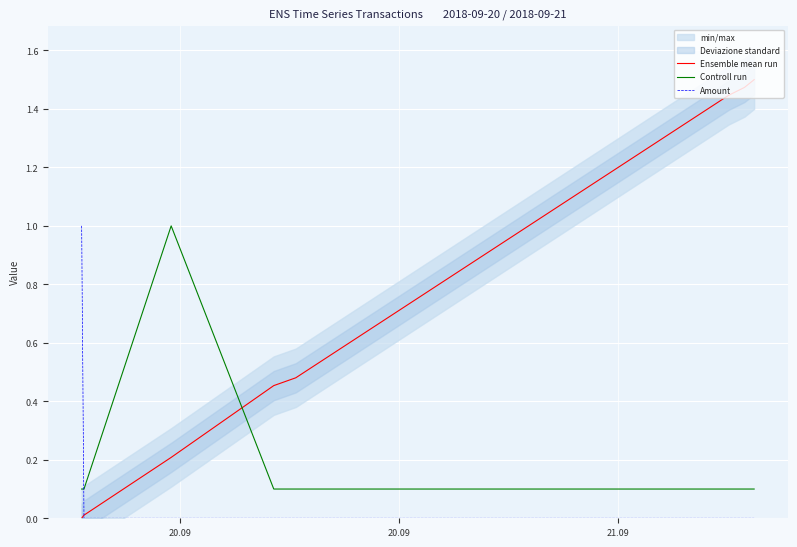

Count the Controll run values in the range 0 to 1.

8